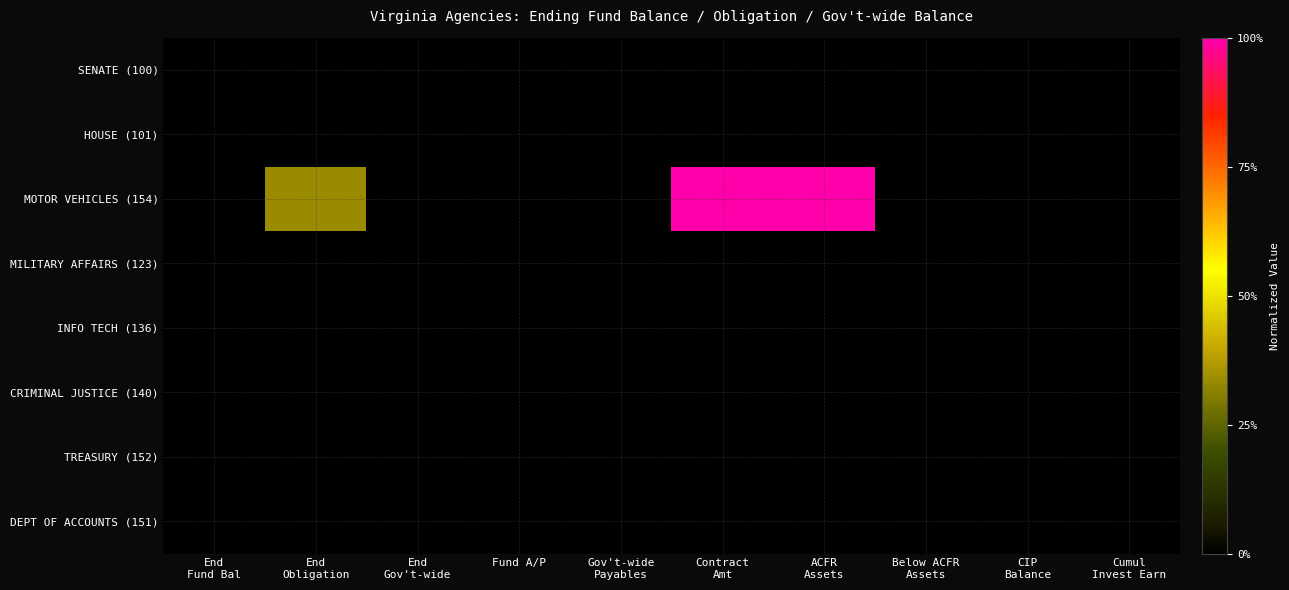

Which series changed the most between Contract Amt and Cumul Invest Earn?

MOTOR VEHICLES (154)